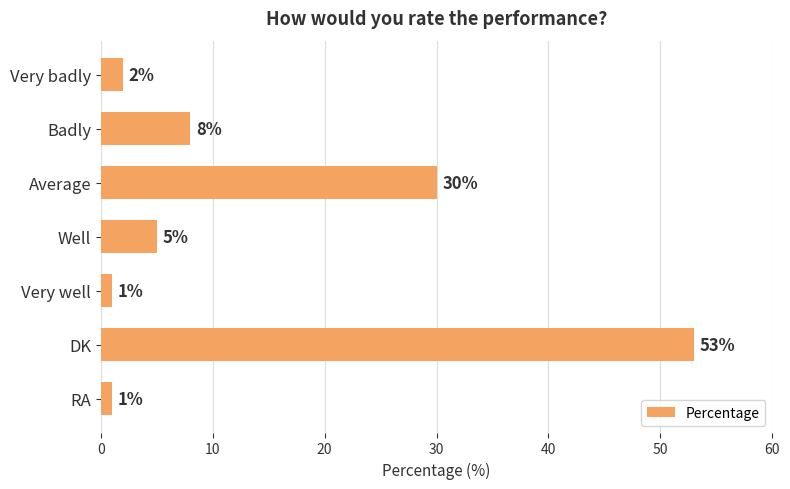

What is the difference between the second highest and minimum values?

29